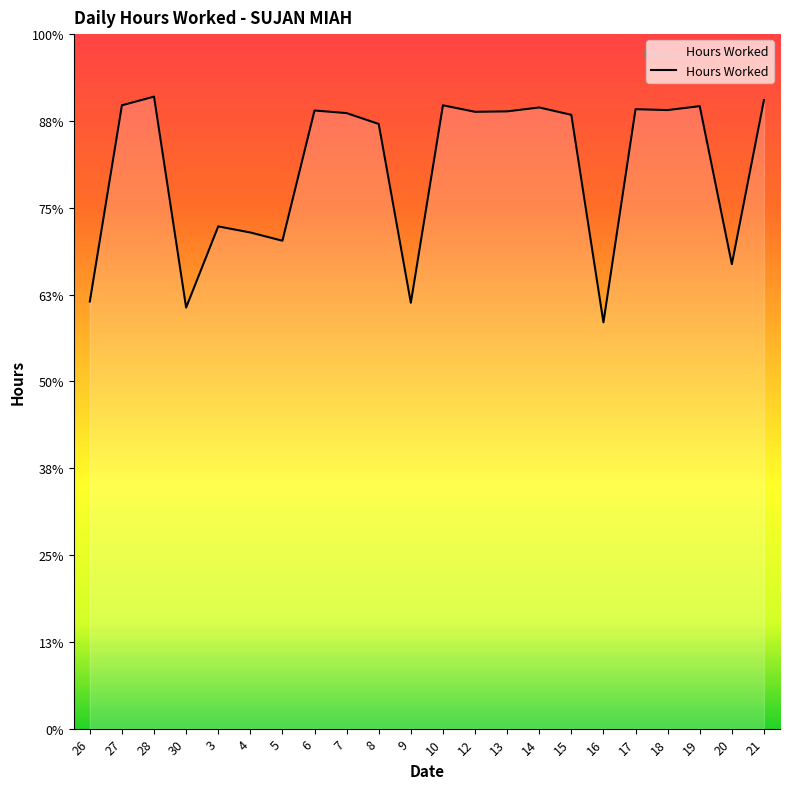

Which has a higher value, 20 or 27?

27